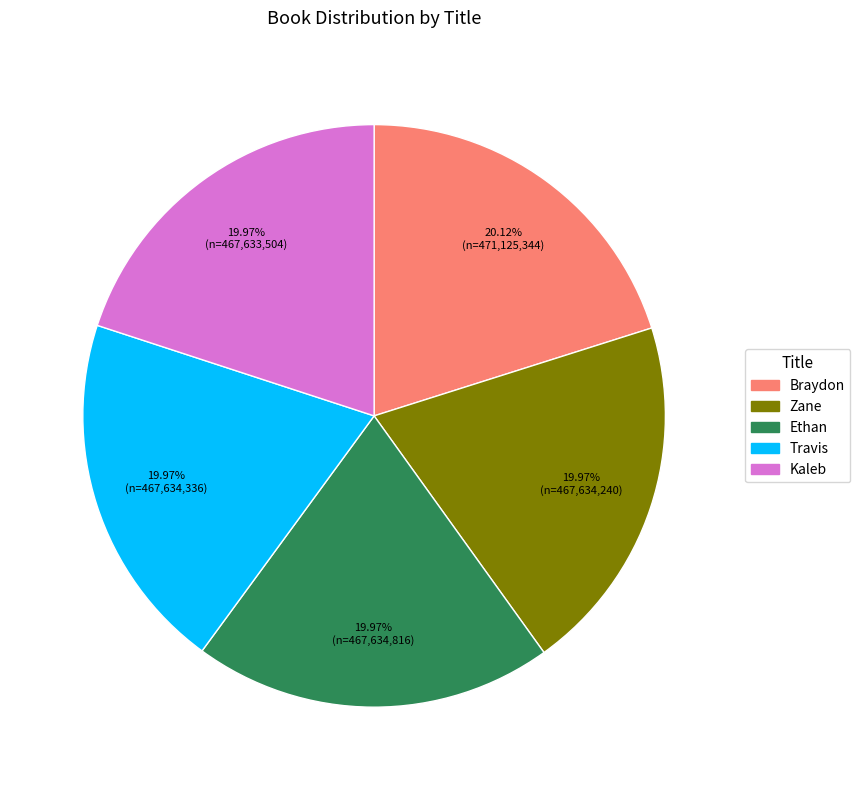

What percentage is the Ethan slice, to the nearest percent?

20%